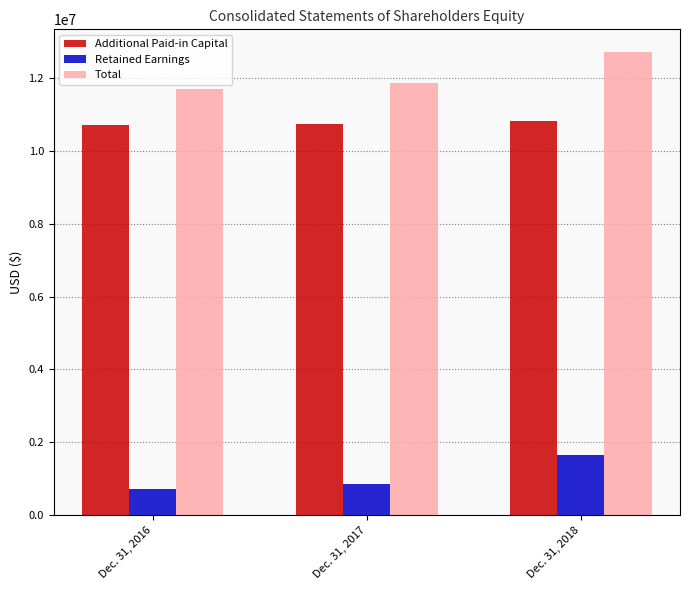

True or false: Total has a value of 12698000 at Dec. 31, 2018.

True